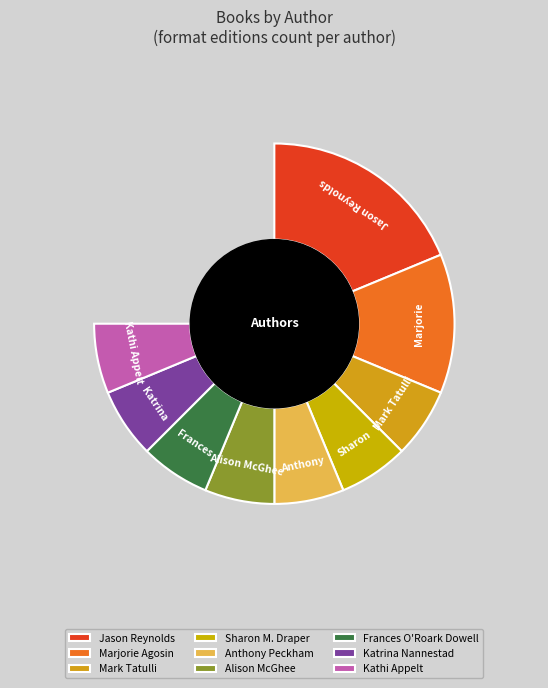

Combined, what portion of the pie is Kathi Appelt and Anthony Peckham?

16.7%